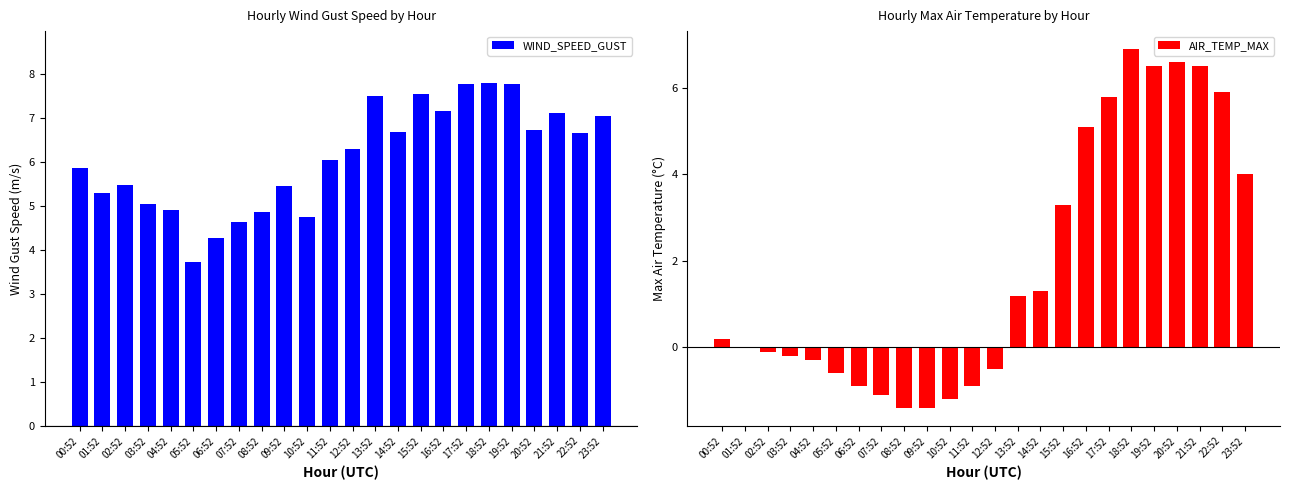

What is the difference between the second highest and second lowest values in the WIND_SPEED_GUST series?

3.5